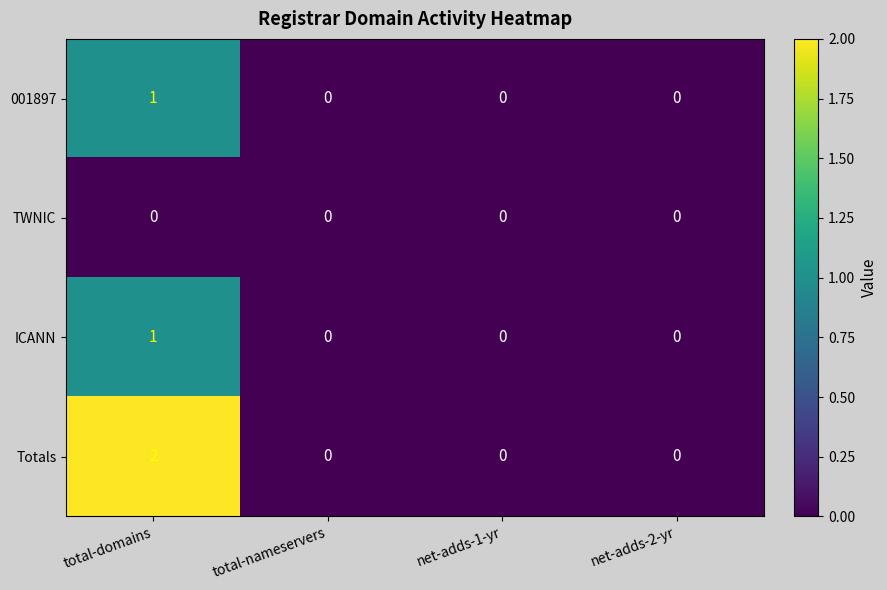

Which category has the highest value in the Totals series?

total-domains